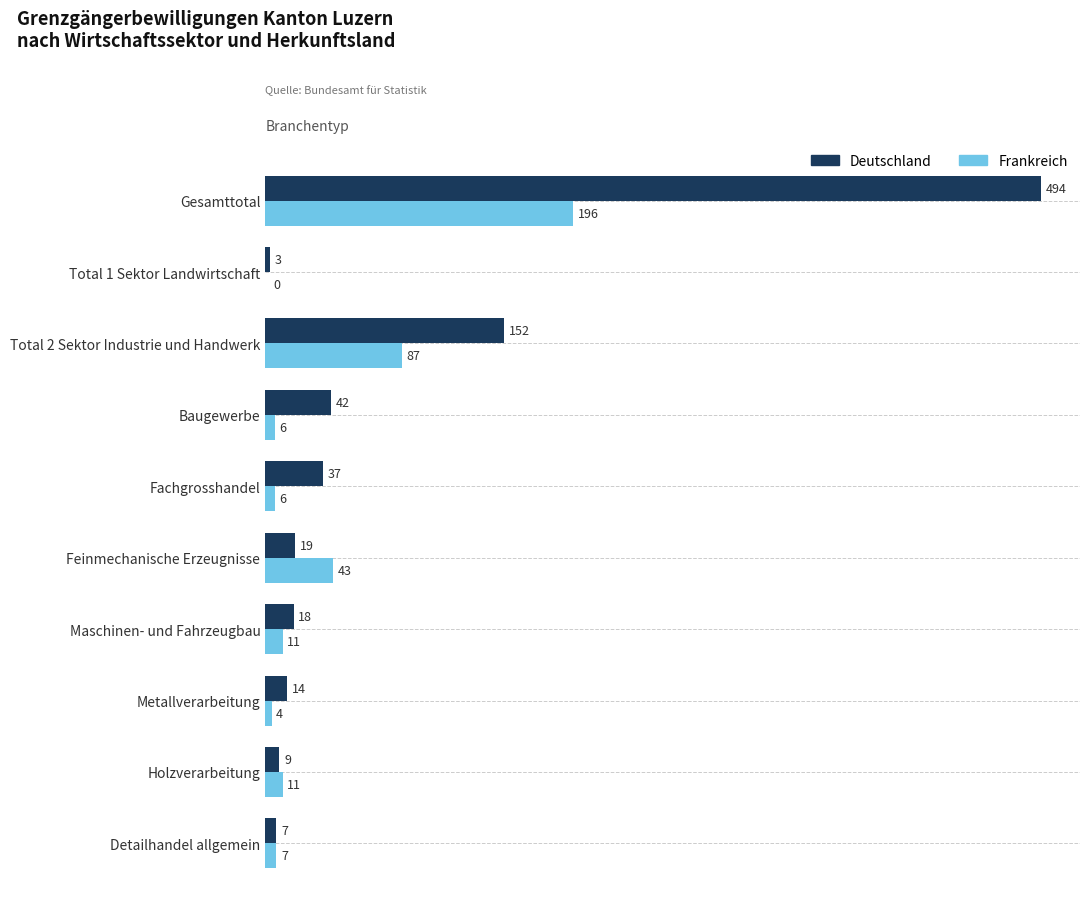

At which label does Frankreich reach its peak?

Gesamttotal